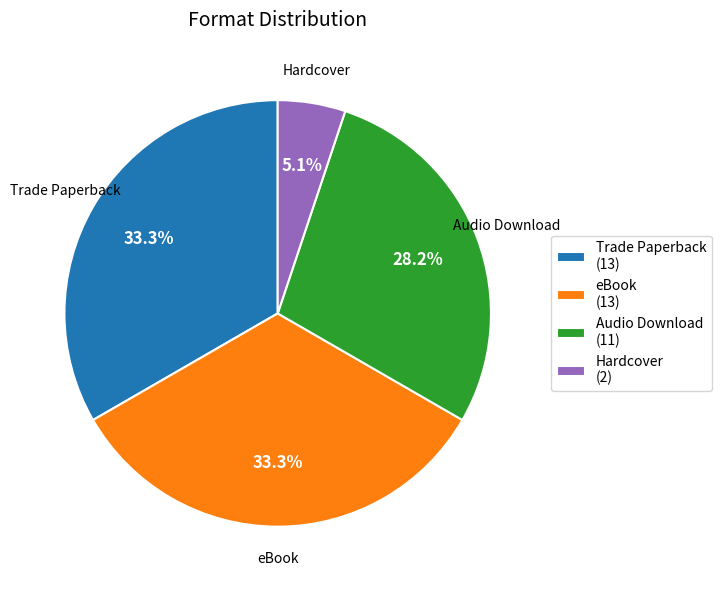

To the nearest percent, what percentage of the pie is Hardcover?

5%